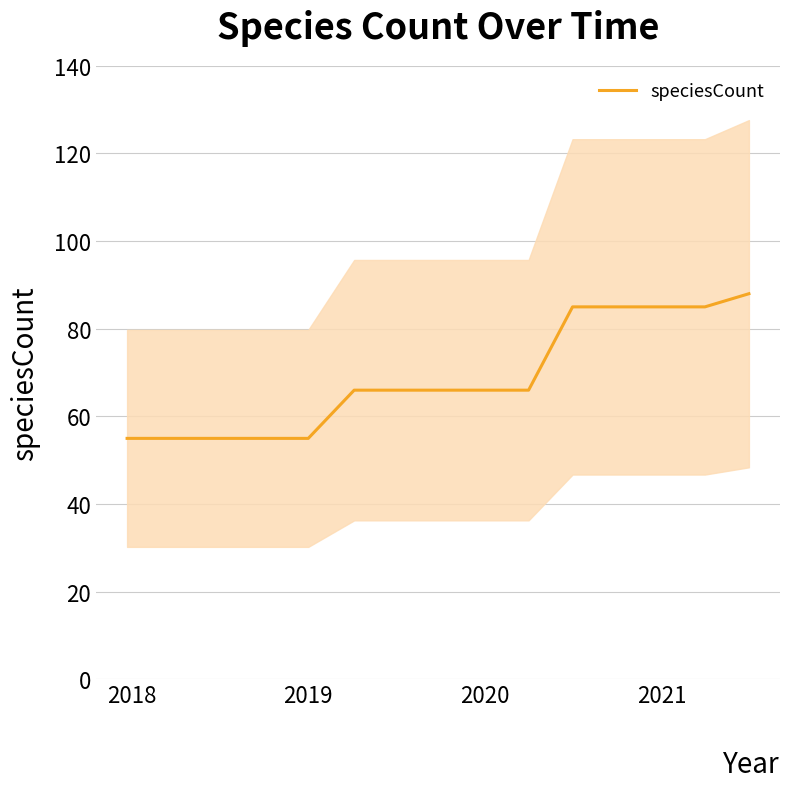

What is the lowest value of the speciesCount series?

55